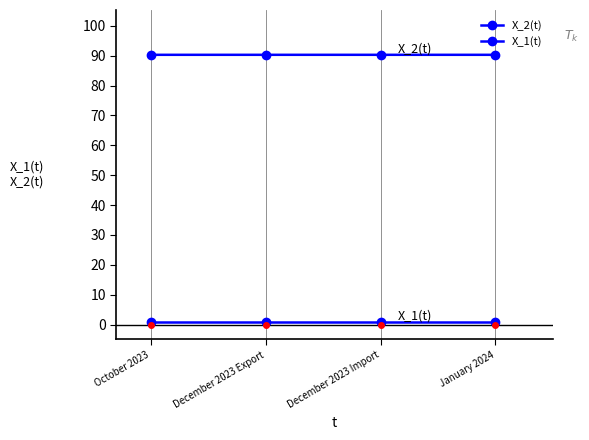

What is the minimum value shown in the chart?

0.9